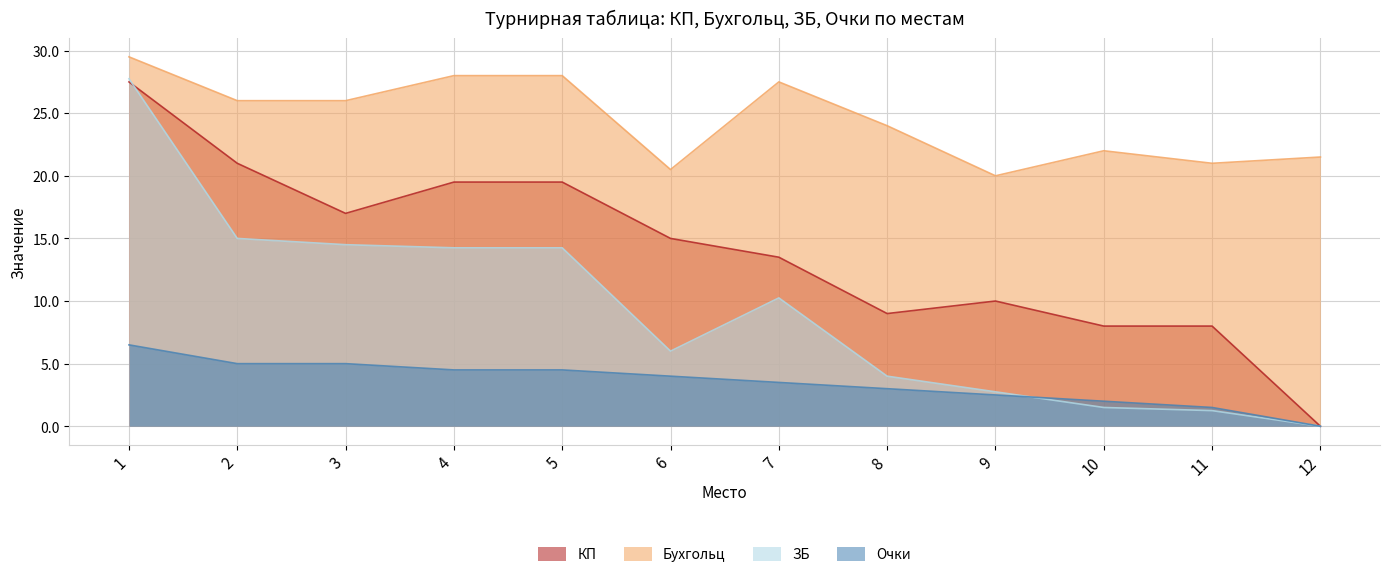

What is the value of the ЗБ point at the 1st from the left?

27.8